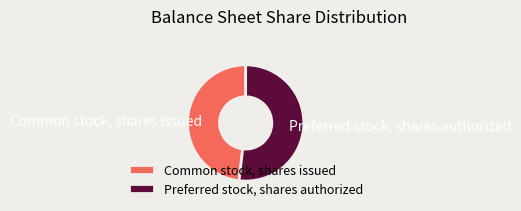

Combined, do Preferred stock, shares authorized and Common stock, shares issued account for over 50%?

Yes